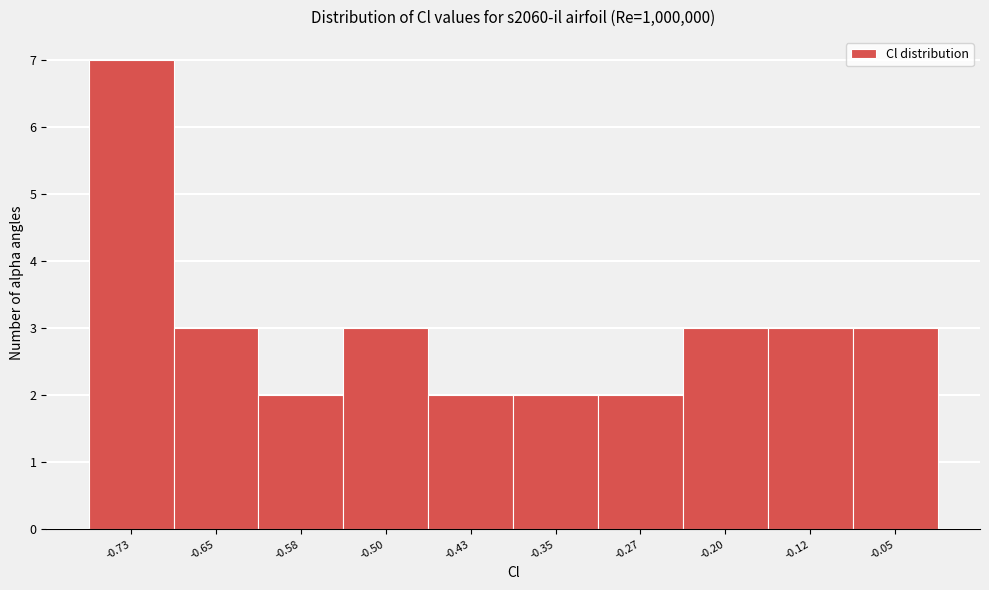

Reading left to right, transcribe this chart: for each bar, give the range it covers on the x-axis and its height. Neither the bar edges nor the heights are printed on the chart, so give them approximately, as read against the axes.

-0.77 to -0.69: 7
-0.69 to -0.62: 3
-0.62 to -0.54: 2
-0.54 to -0.46: 3
-0.46 to -0.39: 2
-0.39 to -0.31: 2
-0.31 to -0.24: 2
-0.24 to -0.16: 3
-0.16 to -0.08: 3
-0.08 to -0.01: 3